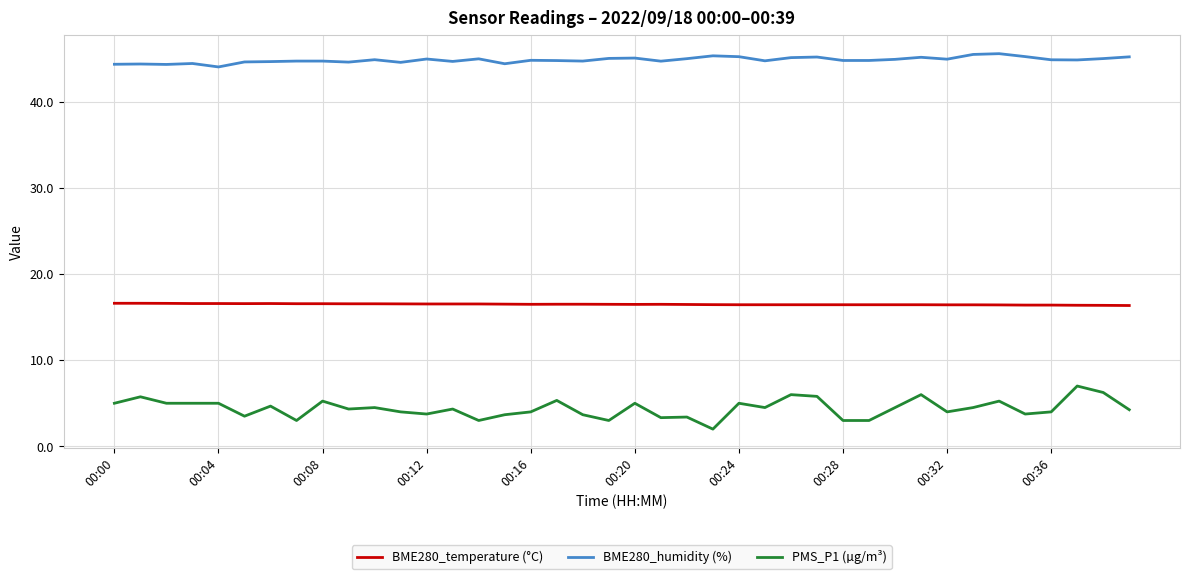

Which series has the largest total across all categories?

BME280_humidity (%)